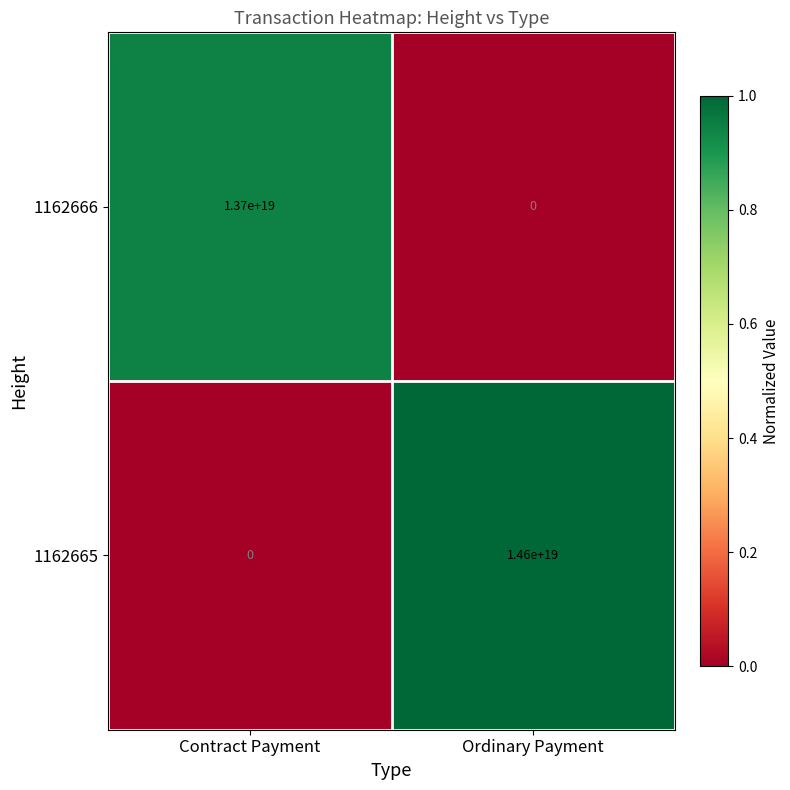

Which series has the largest total across all categories?

1162665